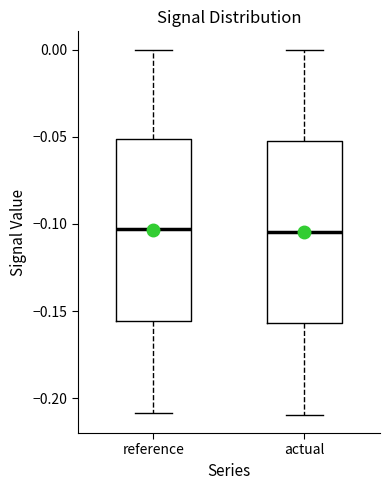

Reading left to right, transcribe this box plot: for each box, give where its median line is, the range the box spans, and where its two whiskers end, as read against the y-axis. The values are not printed on the chart, so give them approximately, as read against the axis.

reference: median -0.105, box -0.155 to -0.050, whiskers -0.210 to 0.000
actual: median -0.105, box -0.155 to -0.050, whiskers -0.210 to 0.000